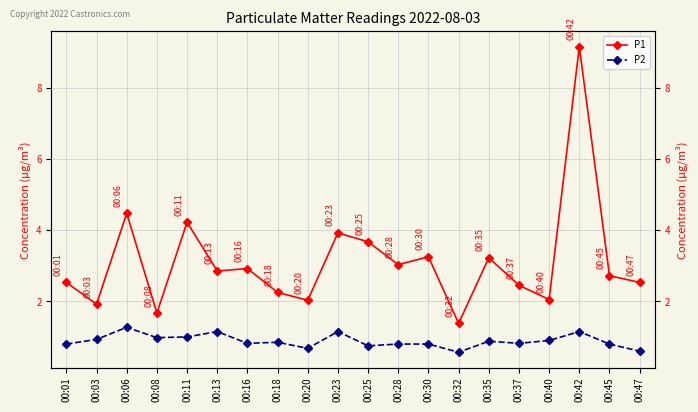

True or false: P2 and P1 intersect in this chart.

False